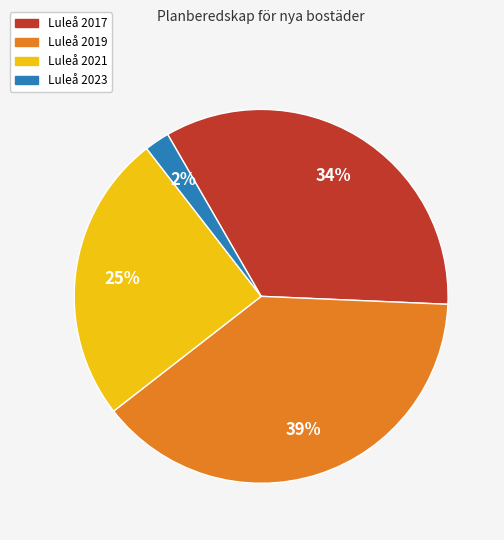

To the nearest percent, what is the average slice percentage?

25%